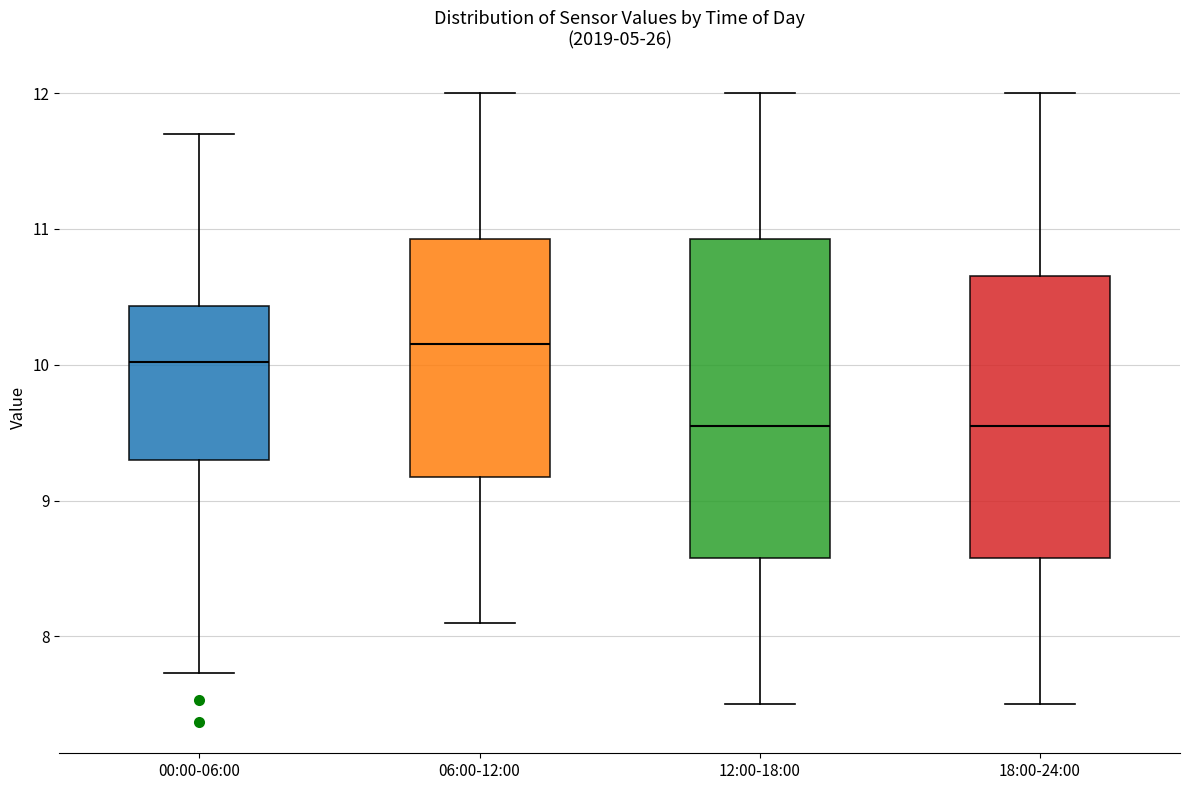

Where does the lower whisker of the box for 12:00-18:00 end on the y-axis? The values are not printed on the chart, so give them approximately, as read against the axis.

7.5